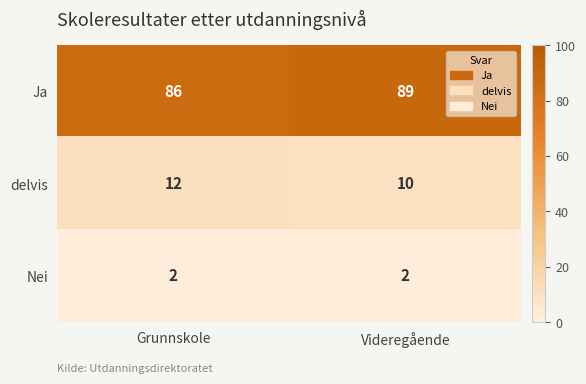

The value of Nei at Videregående is 1. True or false?

False